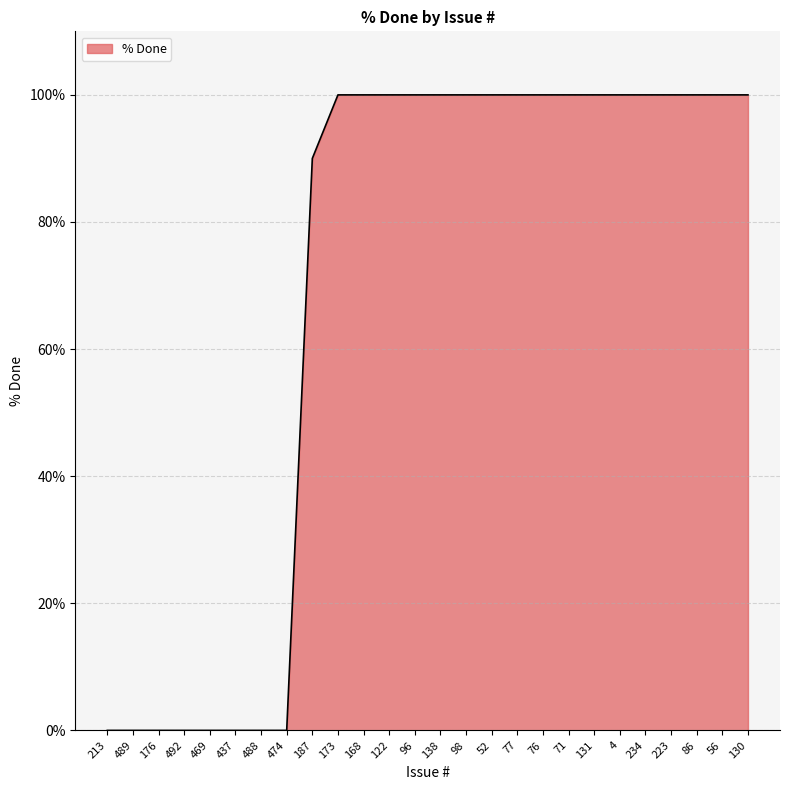

Count the values in the range 0 to 100.

26